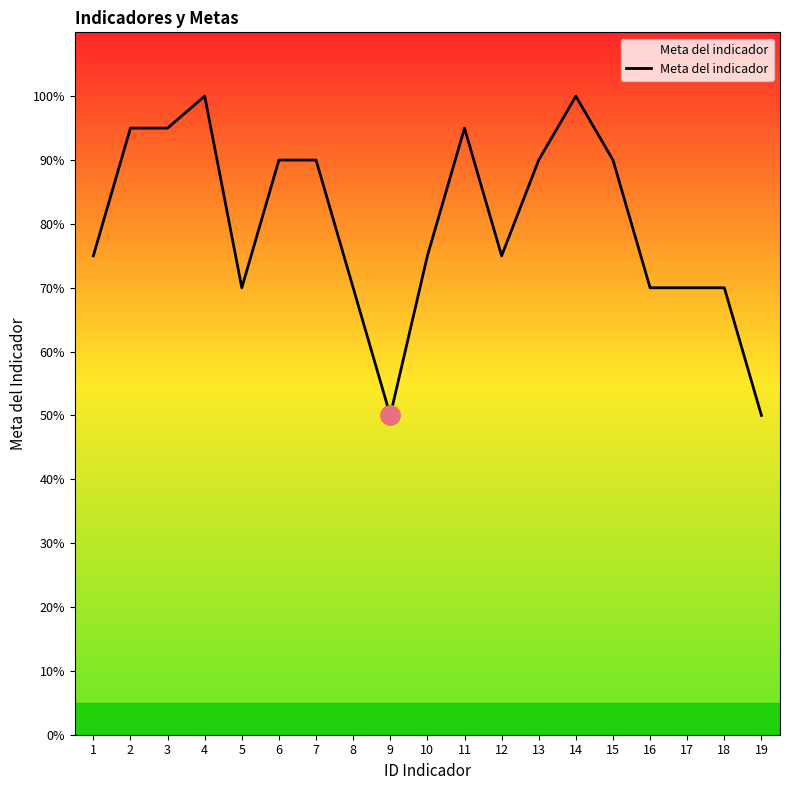

What is the difference between the maximum and minimum values?

0.5